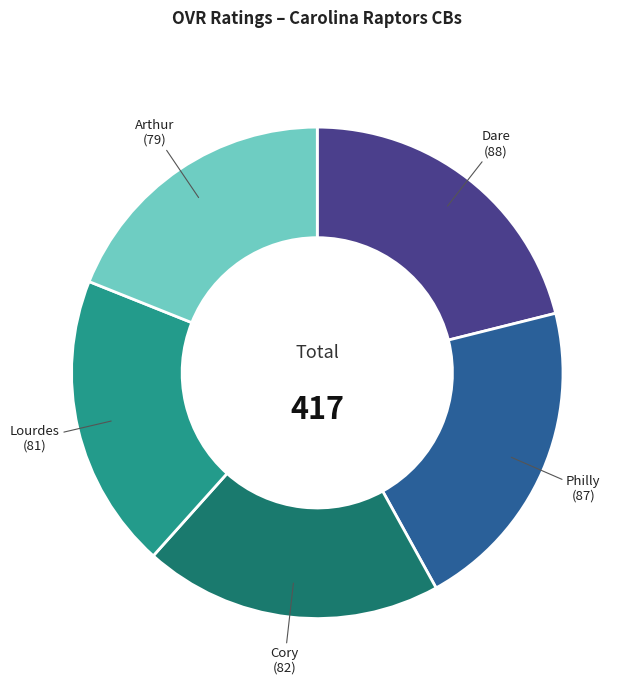

True or false: Philly accounts for 21% of the total.

True